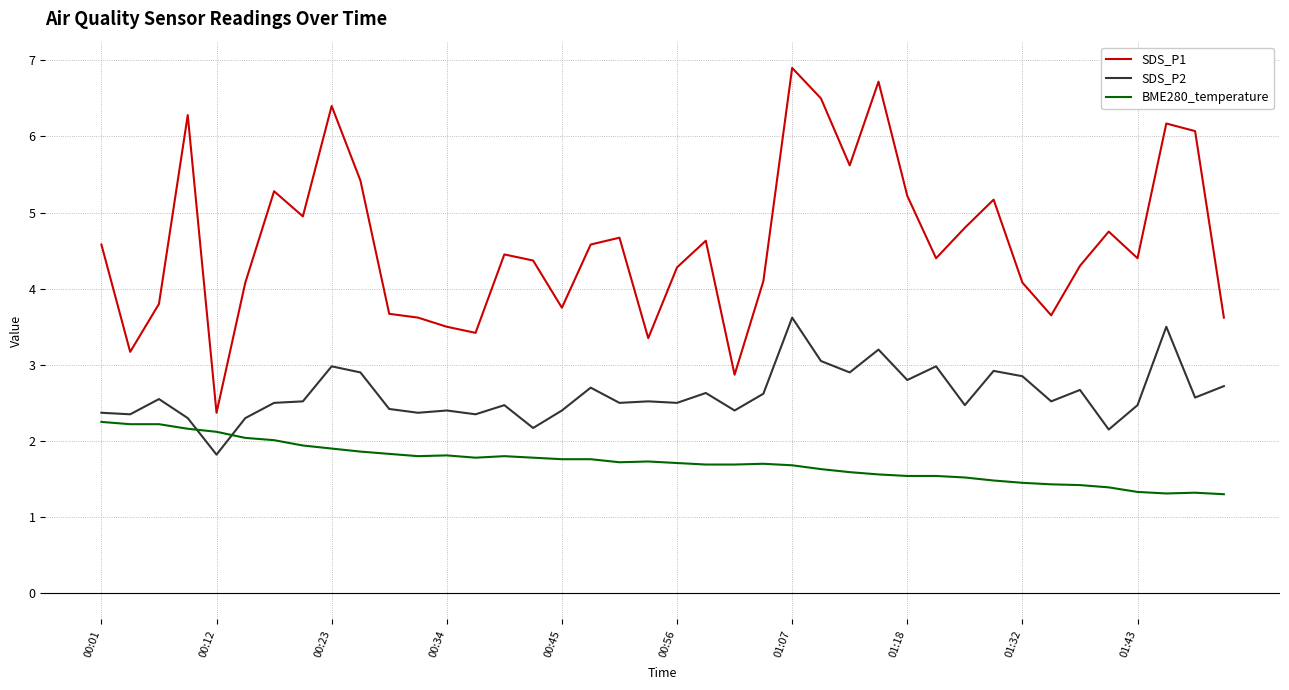

Which series has the largest range (max minus min)?

SDS_P1